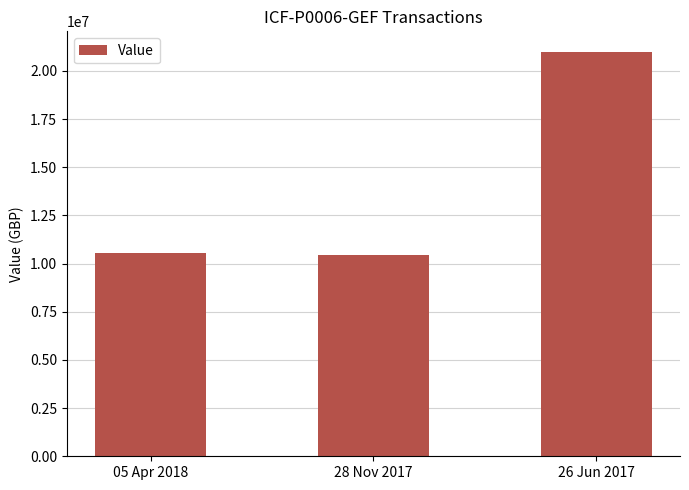

Reading left to right, list all the values displayed in this chart.

05 Apr 2018=10550000	28 Nov 2017=10450000	26 Jun 2017=21000000